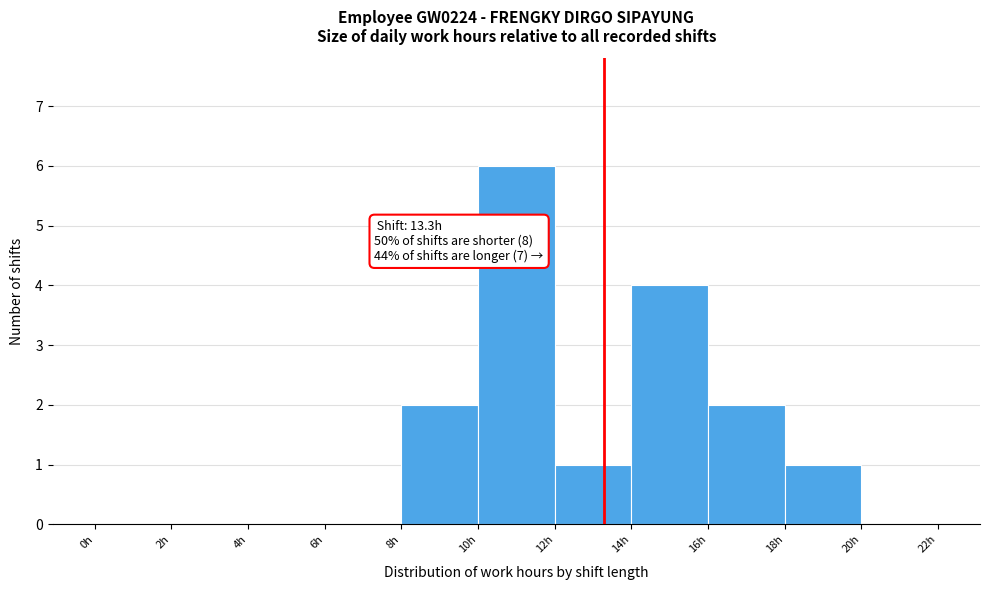

Which range on the x-axis has the tallest bar?

10 to 12